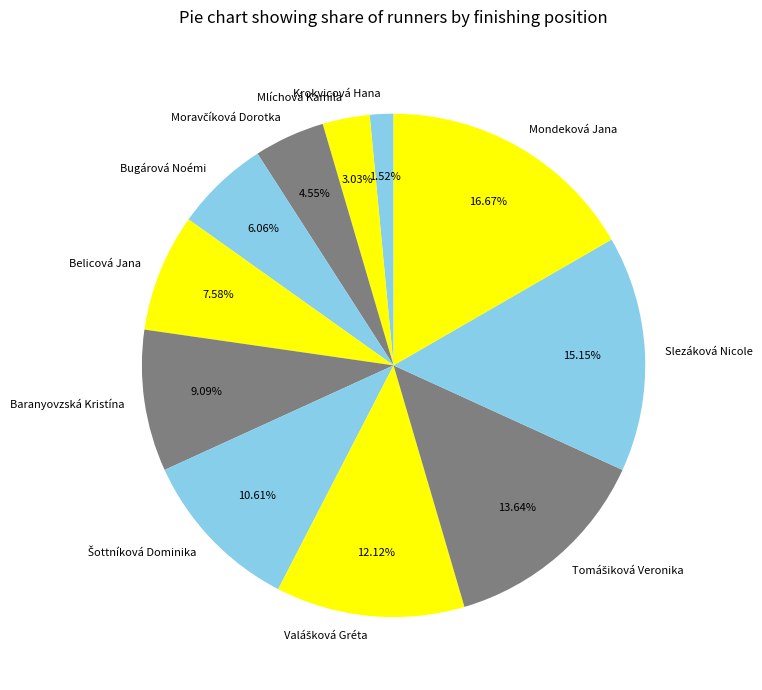

Is Mondeková Jana the majority of the pie?

No